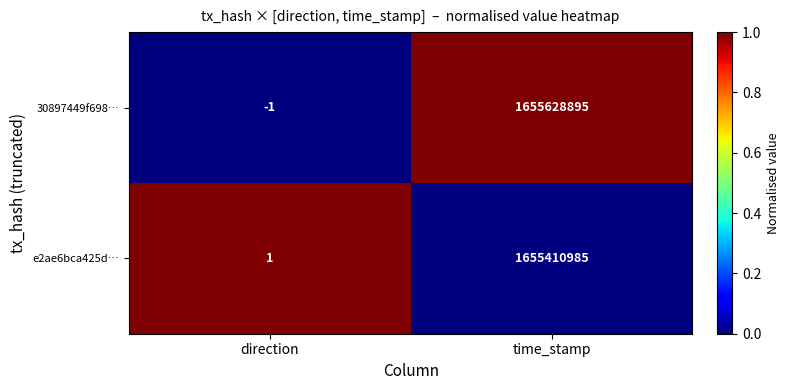

Which category has the lowest value across all series?

direction